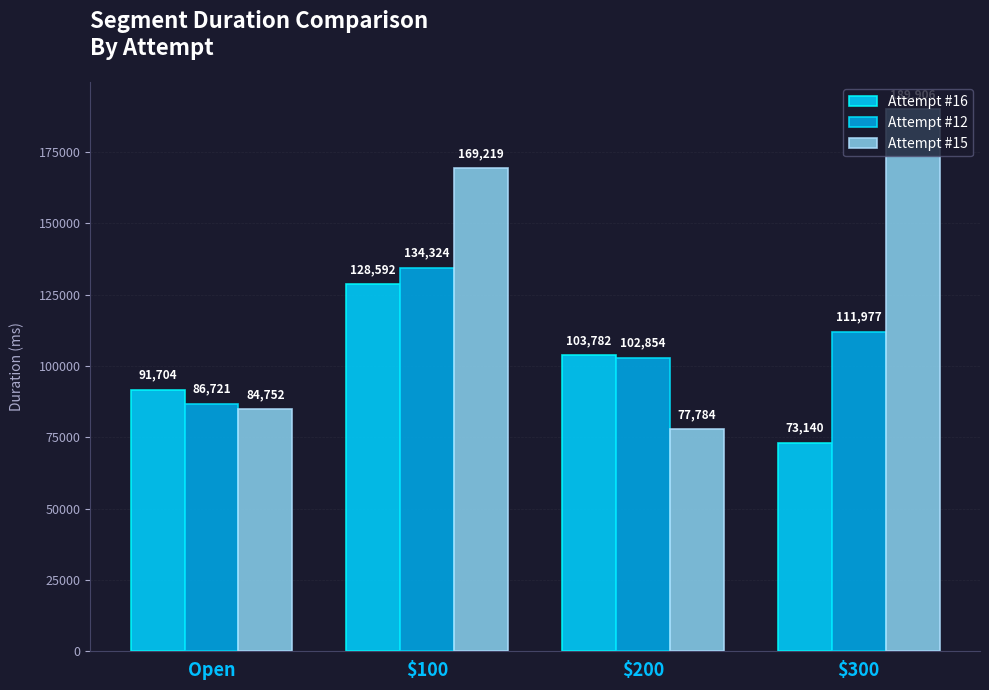

At how many categories does at least one series exceed 135461?

2